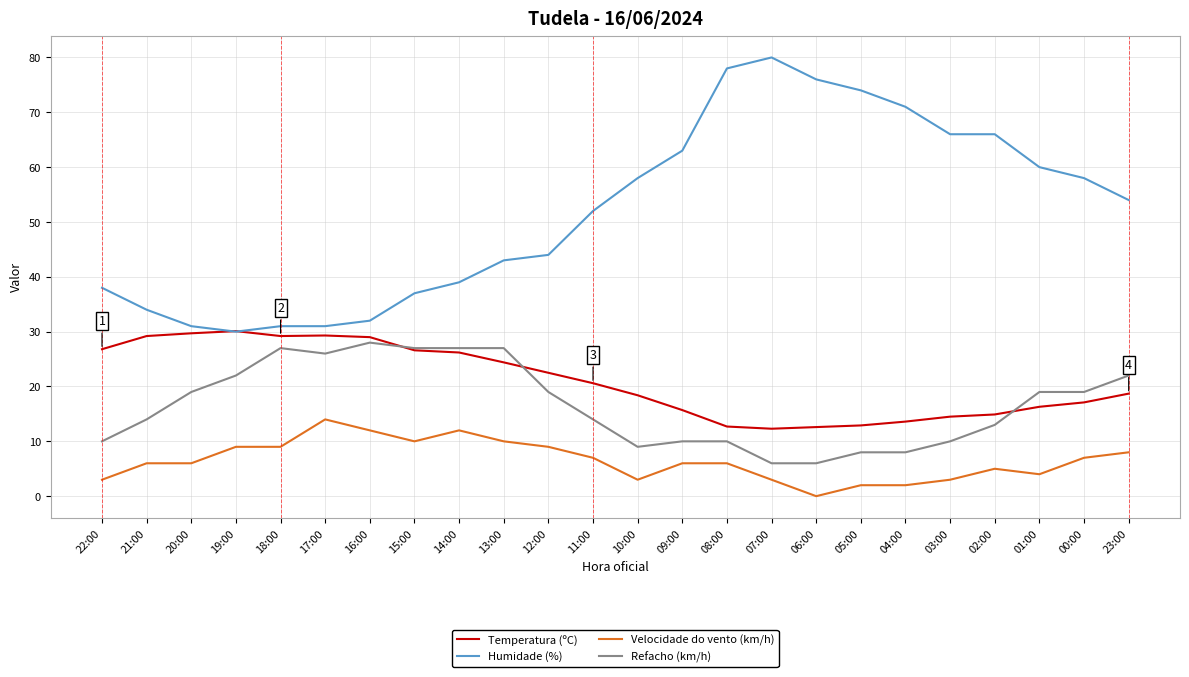

What is the sum of the Temperatura (ºC) values at 02:00 and 10:00?

33.3